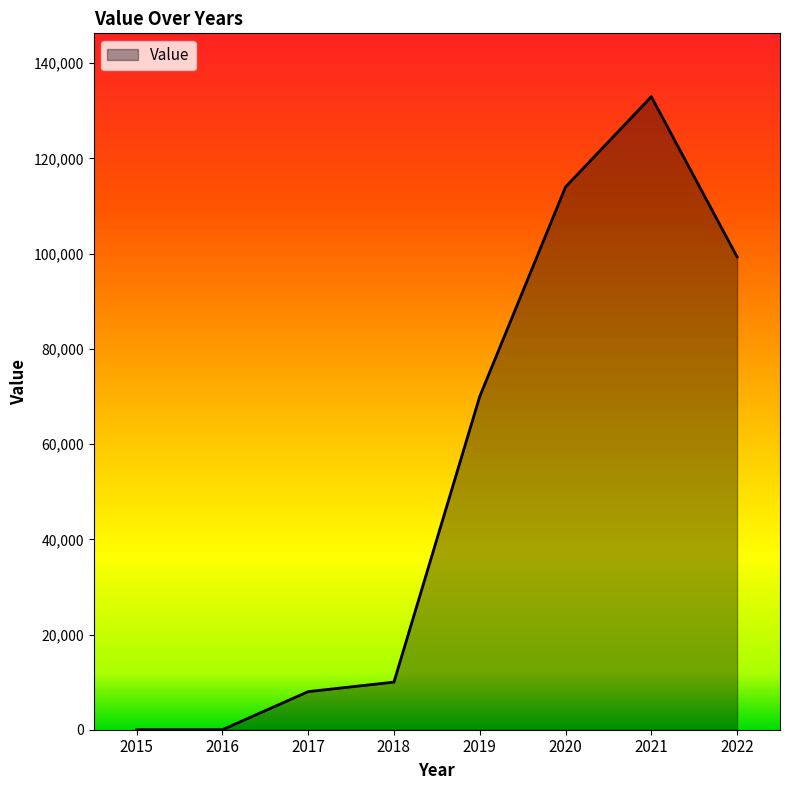

True or false: there are more than 2 points higher than both neighbors.

False